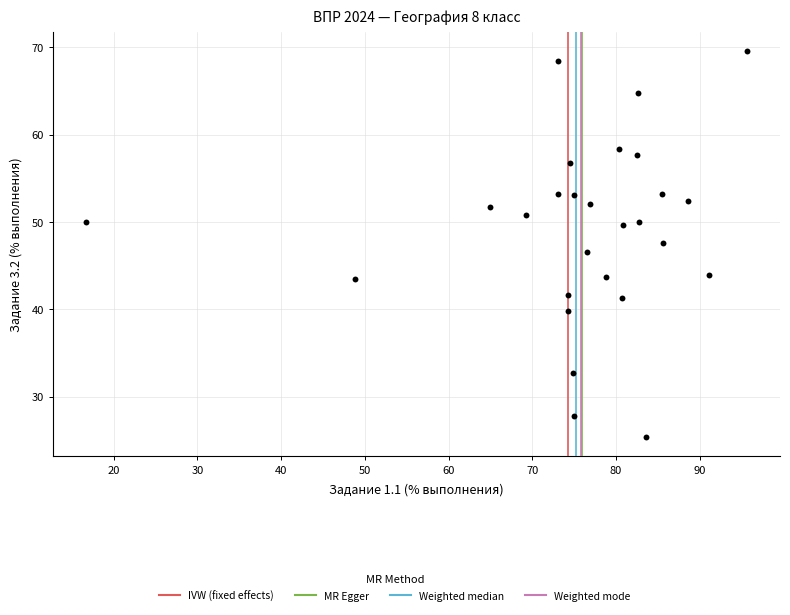

What is the range of X values (max minus min)?

79.0